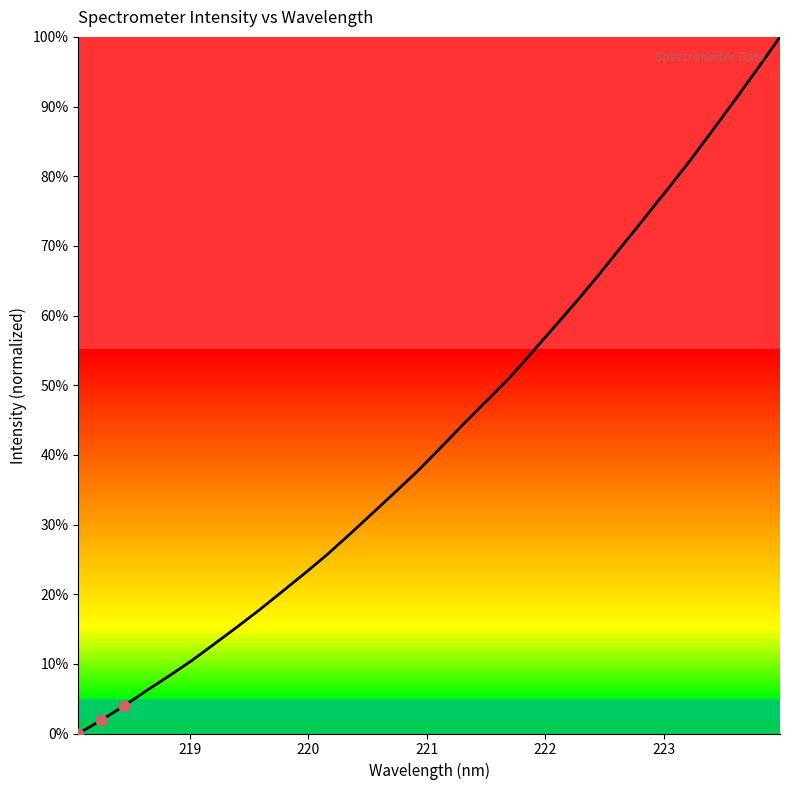

What is the greatest value displayed?

100.0